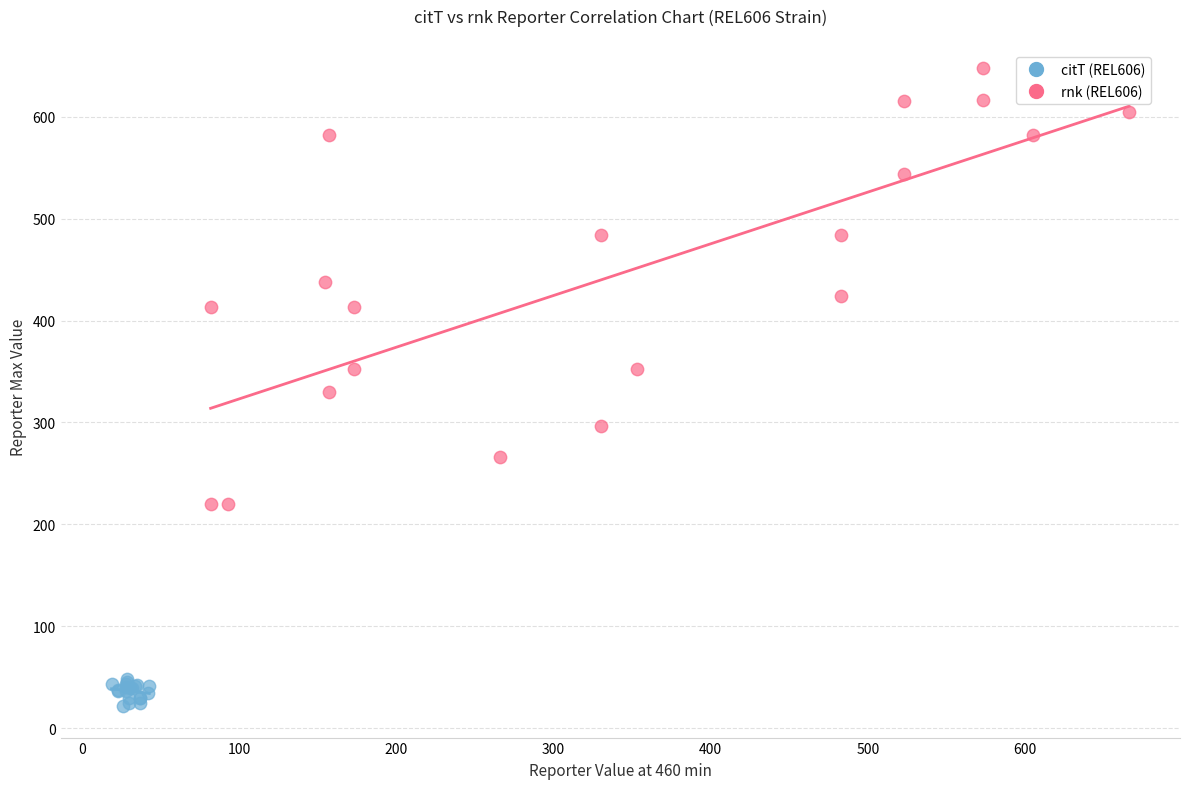

Which series reaches the minimum Y coordinate?

citT (REL606)